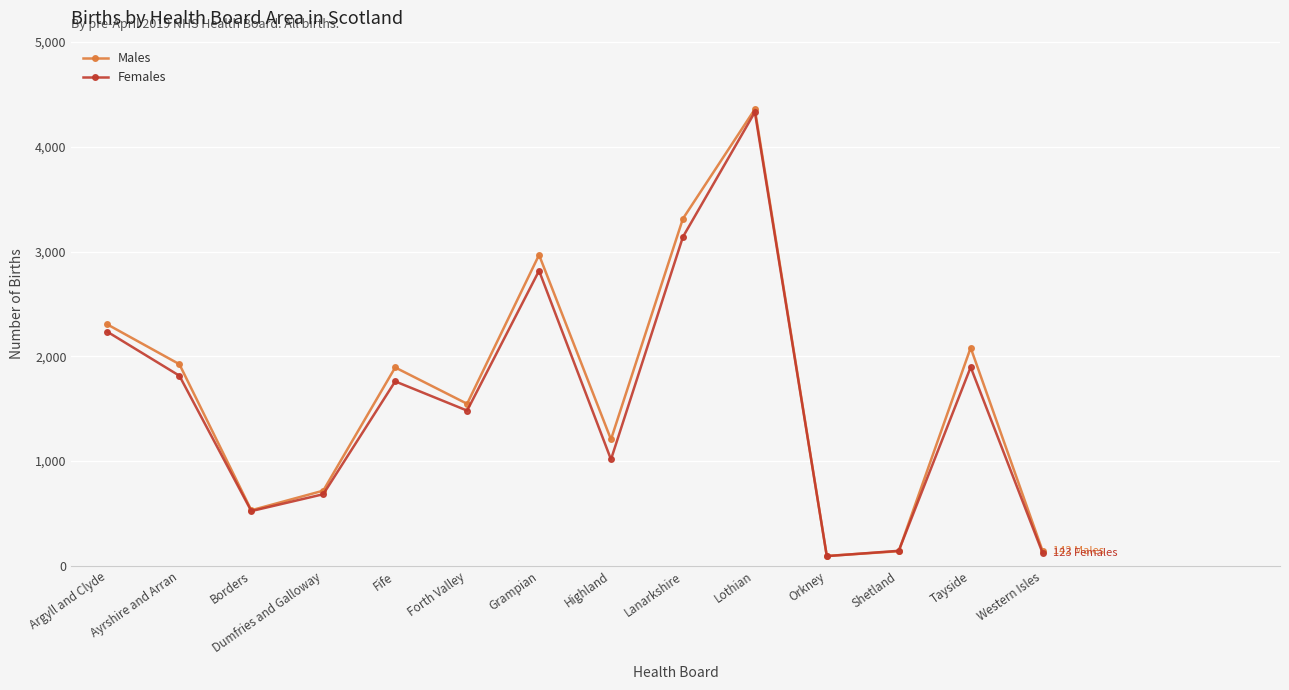

How many series are shown in this chart?

2